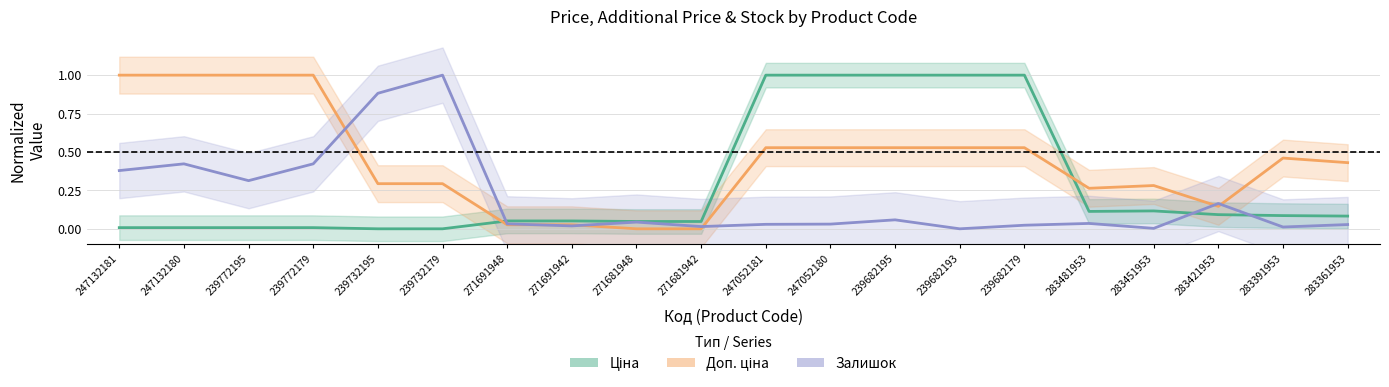

Rank the categories by Ціна value from highest to lowest.

247052181, 247052180, 239682195, 239682193, 239682179, 283451953, 283481953, 283421953, 283391953, 283361953, 271691948, 271691942, 271681948, 271681942, 247132181, 247132180, 239772195, 239772179, 239732195, 239732179